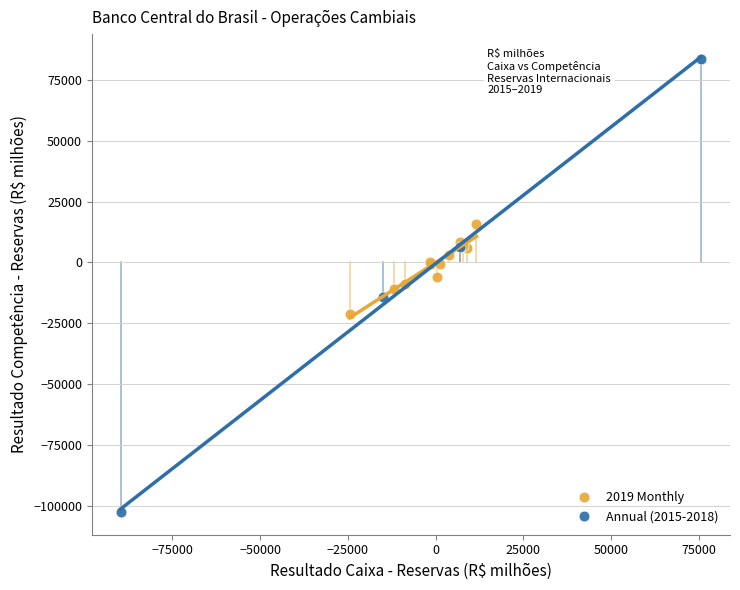

Which series reaches the minimum Y coordinate?

Annual (2015-2018)